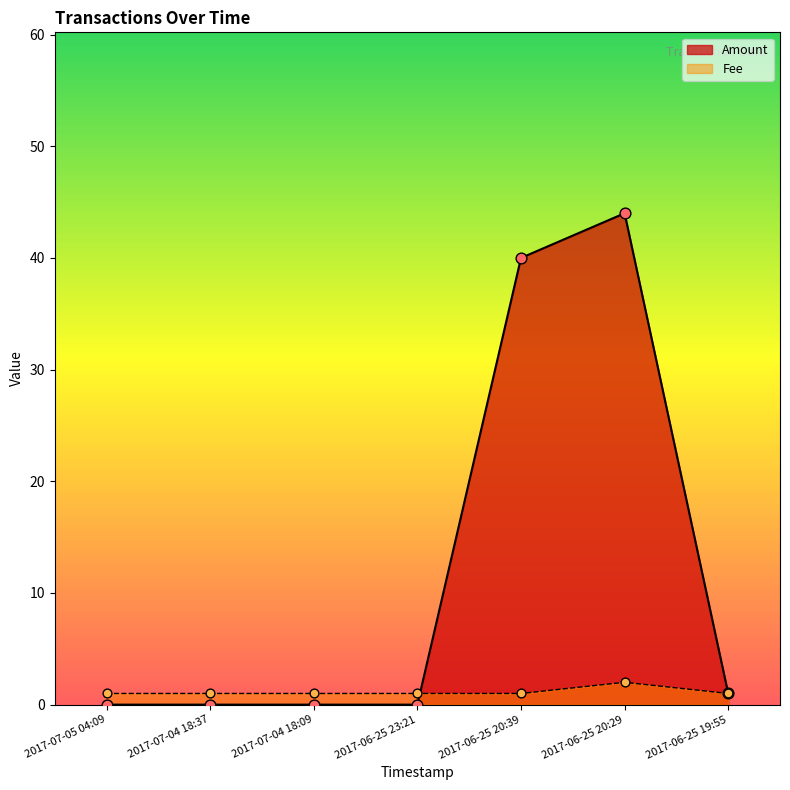

What are all the series names shown in the legend?

Amount, Fee